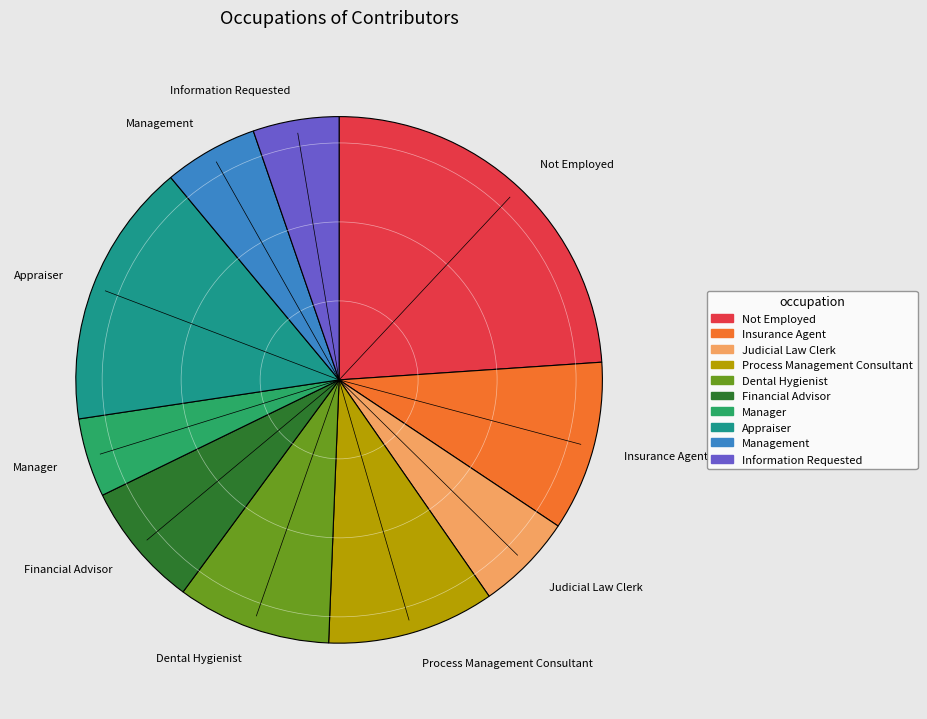

Is Process Management Consultant the majority of the pie?

No